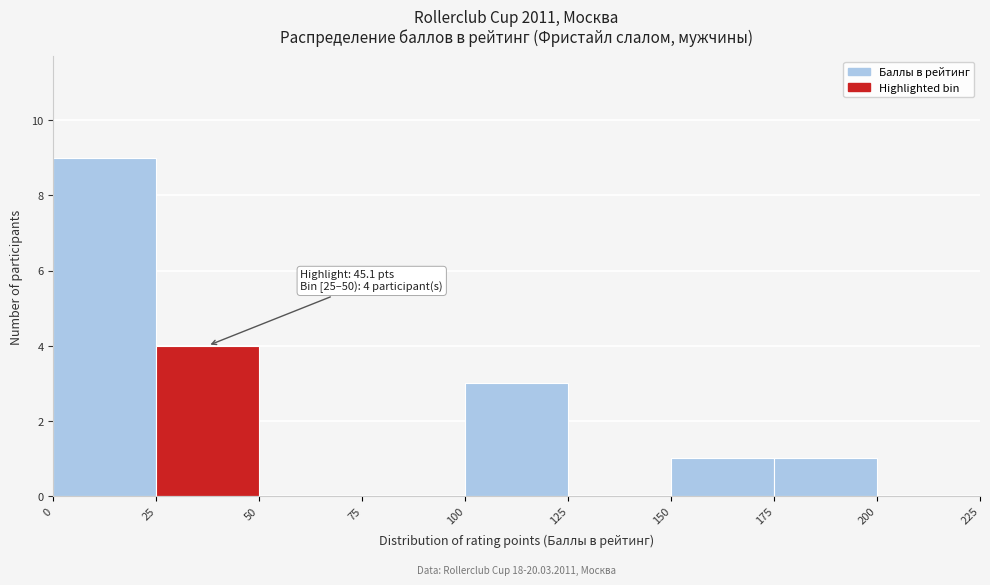

Which range on the x-axis has the tallest bar?

0 to 25